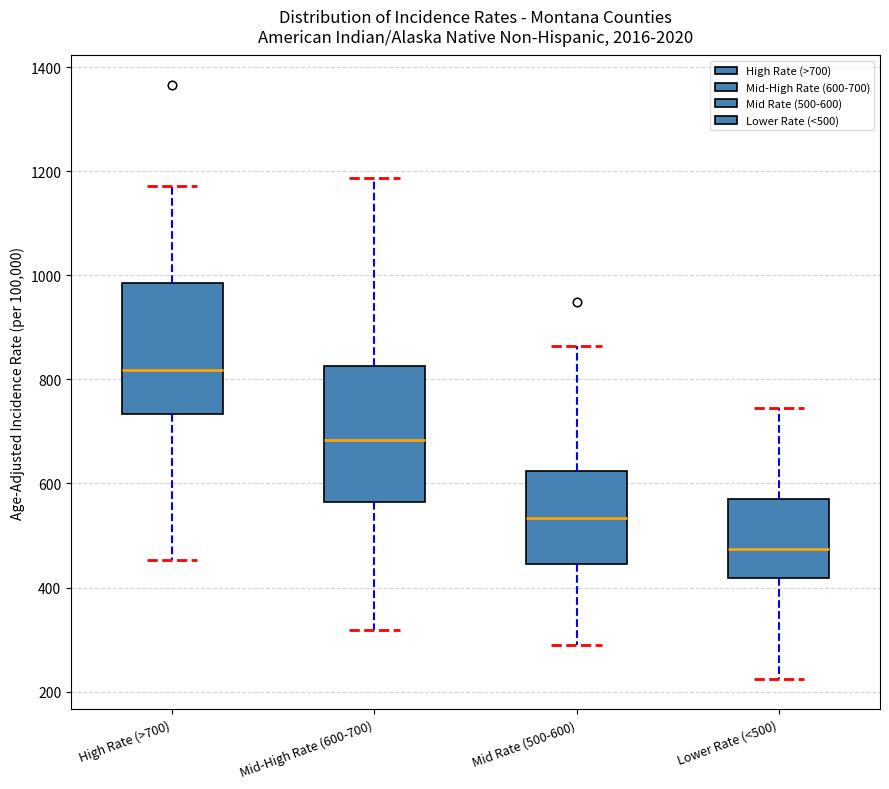

Reading left to right, transcribe this box plot: for each box, give where its median line is, the range the box spans, and where its two whiskers end, as read against the y-axis. The values are not printed on the chart, so give them approximately, as read against the axis.

High Rate (>700): median 820, box 740 to 980, whiskers 460 to 1180
Mid-High Rate (600-700): median 680, box 560 to 820, whiskers 320 to 1180
Mid Rate (500-600): median 540, box 440 to 620, whiskers 280 to 860
Lower Rate (<500): median 480, box 420 to 580, whiskers 220 to 740